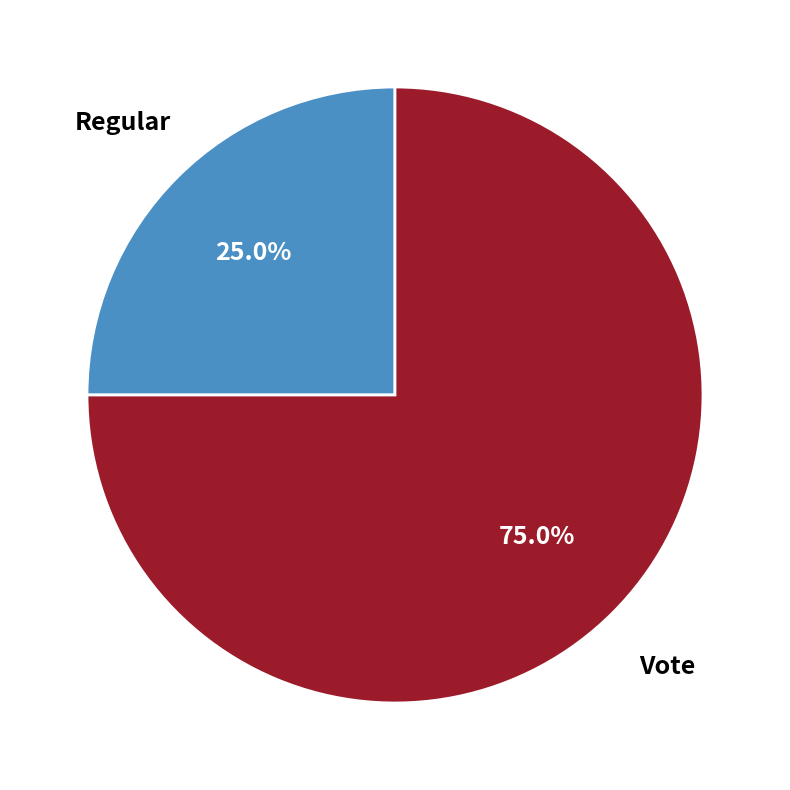

What is the majority slice?

Vote